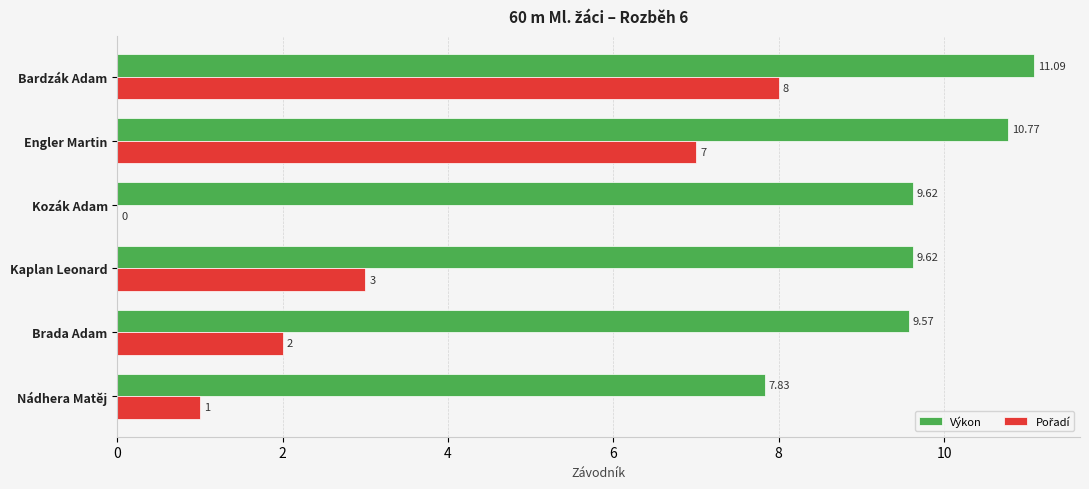

At which category does the chart reach its peak across all series?

Bardzák Adam